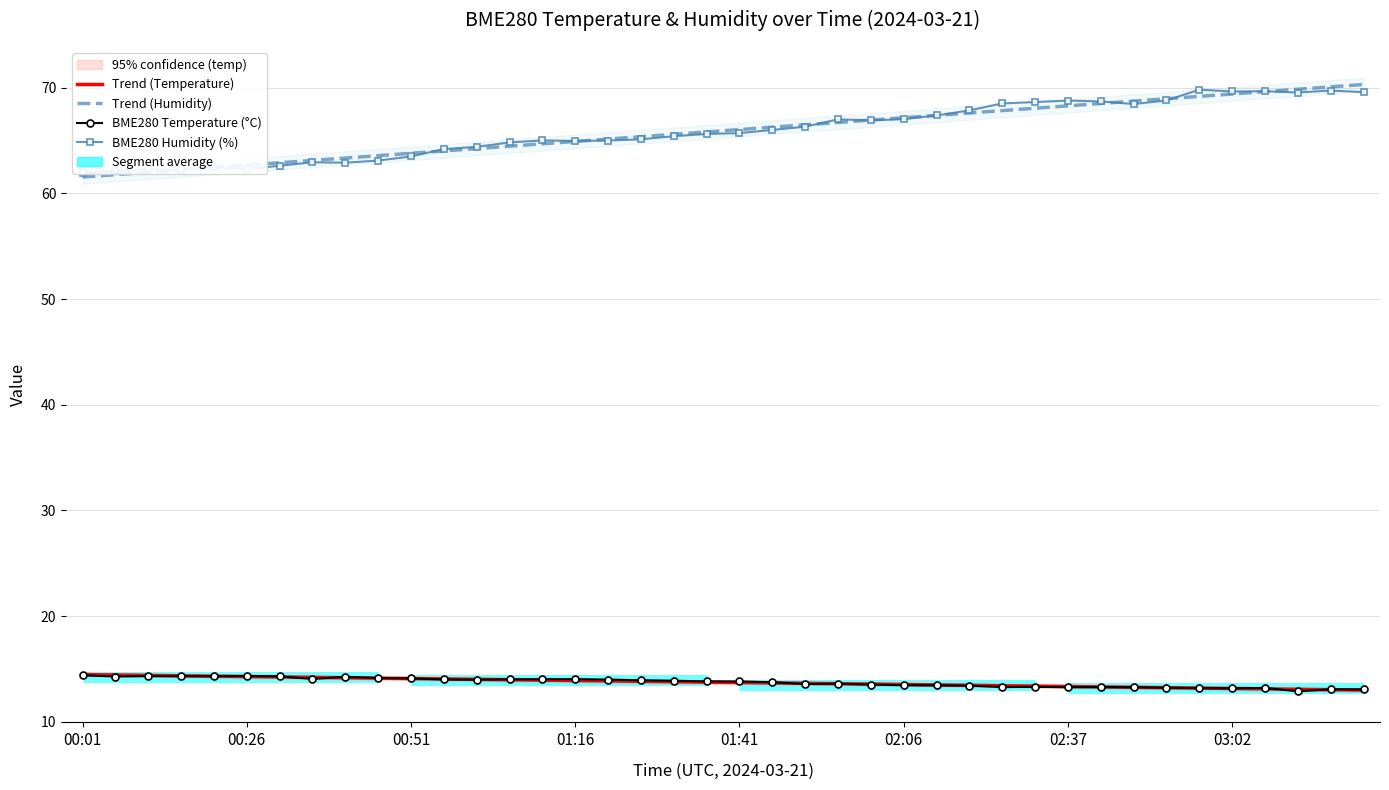

Which has a higher value, 32 or 15?

15